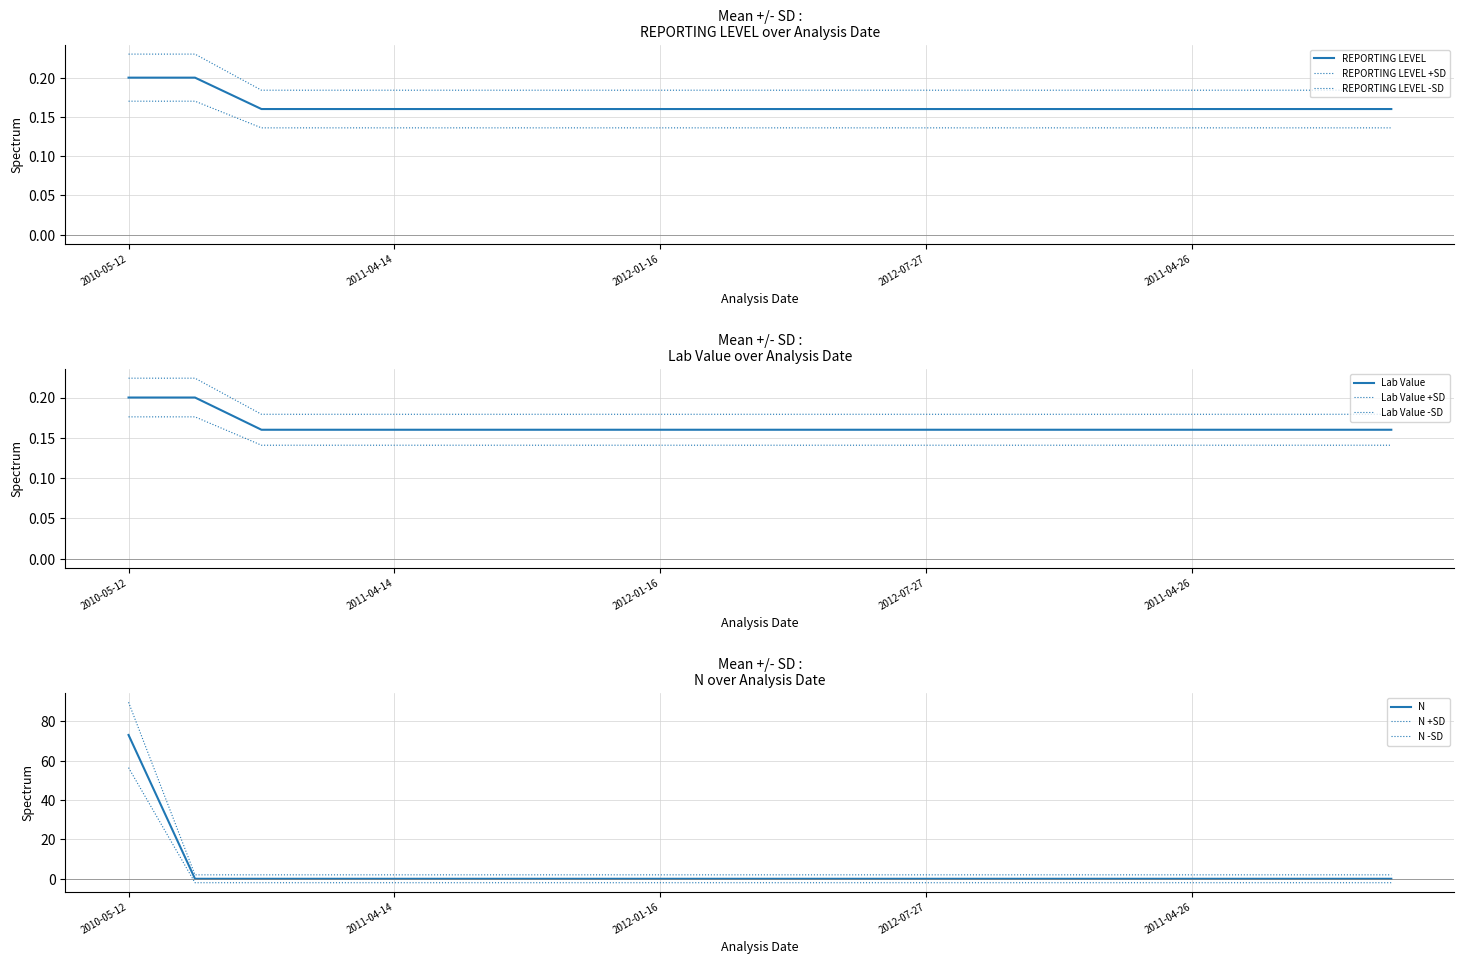

Which category has the lowest value in the N series?

2010-08-21